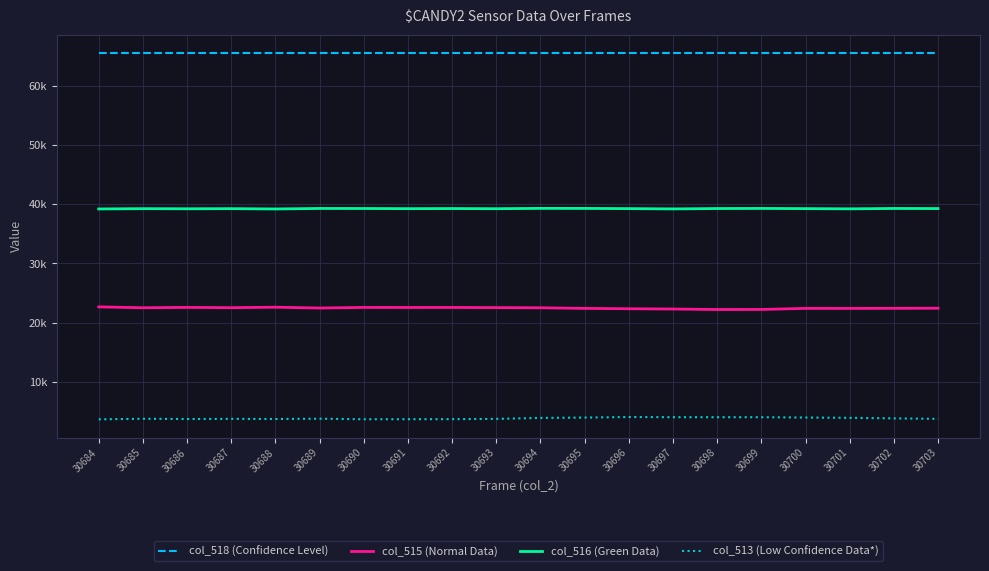

At 30700, list the series in order from smallest to largest.

col_513 (Low Confidence Data*), col_515 (Normal Data), col_516 (Green Data), col_518 (Confidence Level)